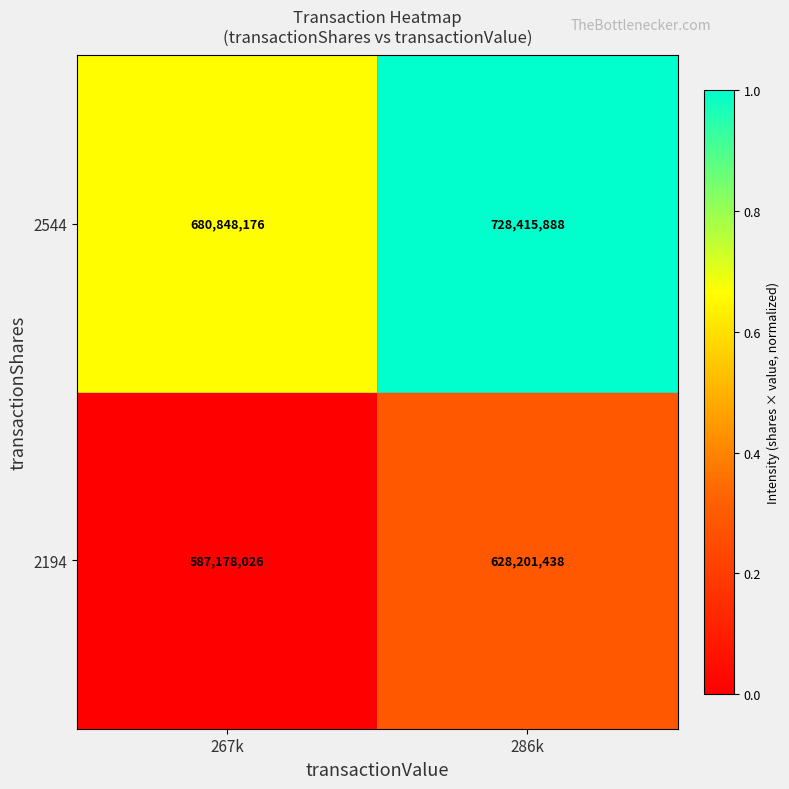

What value does the 2544 series have at 267k?

680848176